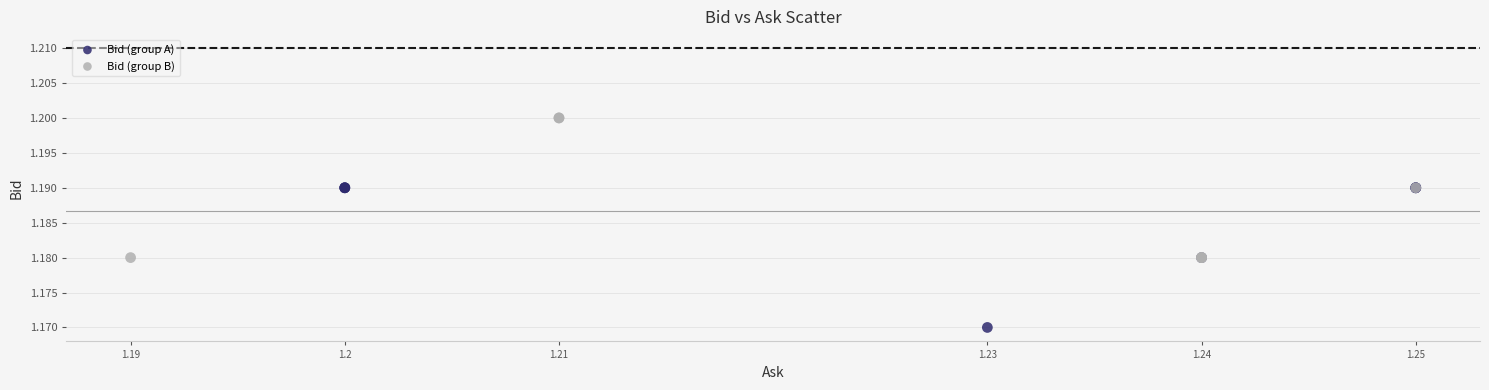

Which series contains the highest Y value?

Bid (group B)